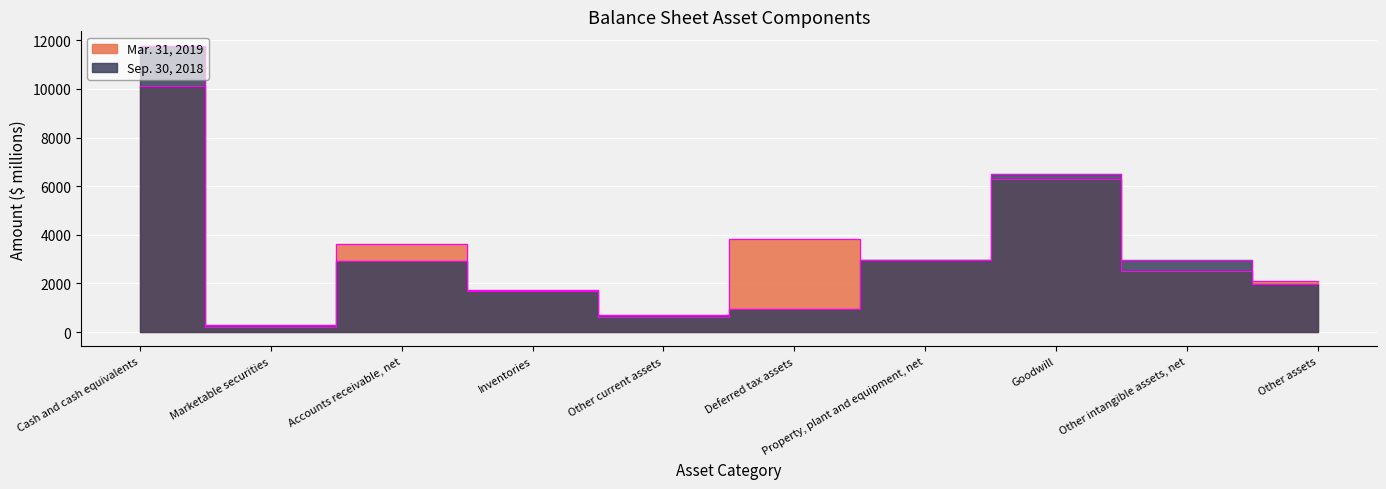

Reading right to left, what are all the values shown in this chart?

Mar. 31, 2019: 2113	2510	6299	2945	3832	631	1725	3638	195	10135
Sep. 30, 2018: 1970	2955	6498	2975	936	699	1693	2904	311	11777